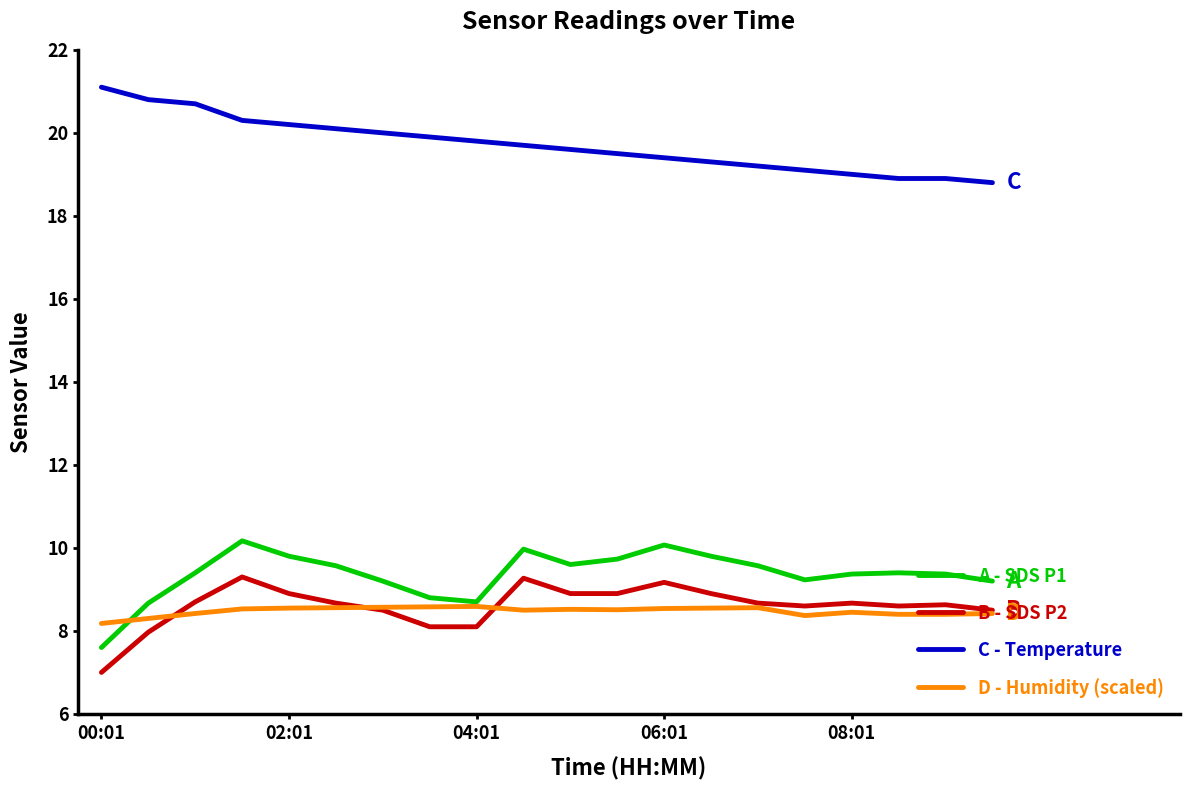

Which series has the largest total across all categories?

C - Temperature